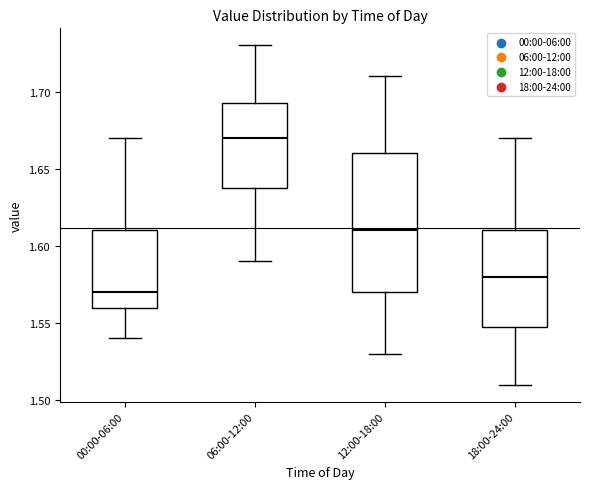

Comparing the boxes themselves (not the whiskers), which one is the tallest?

12:00-18:00